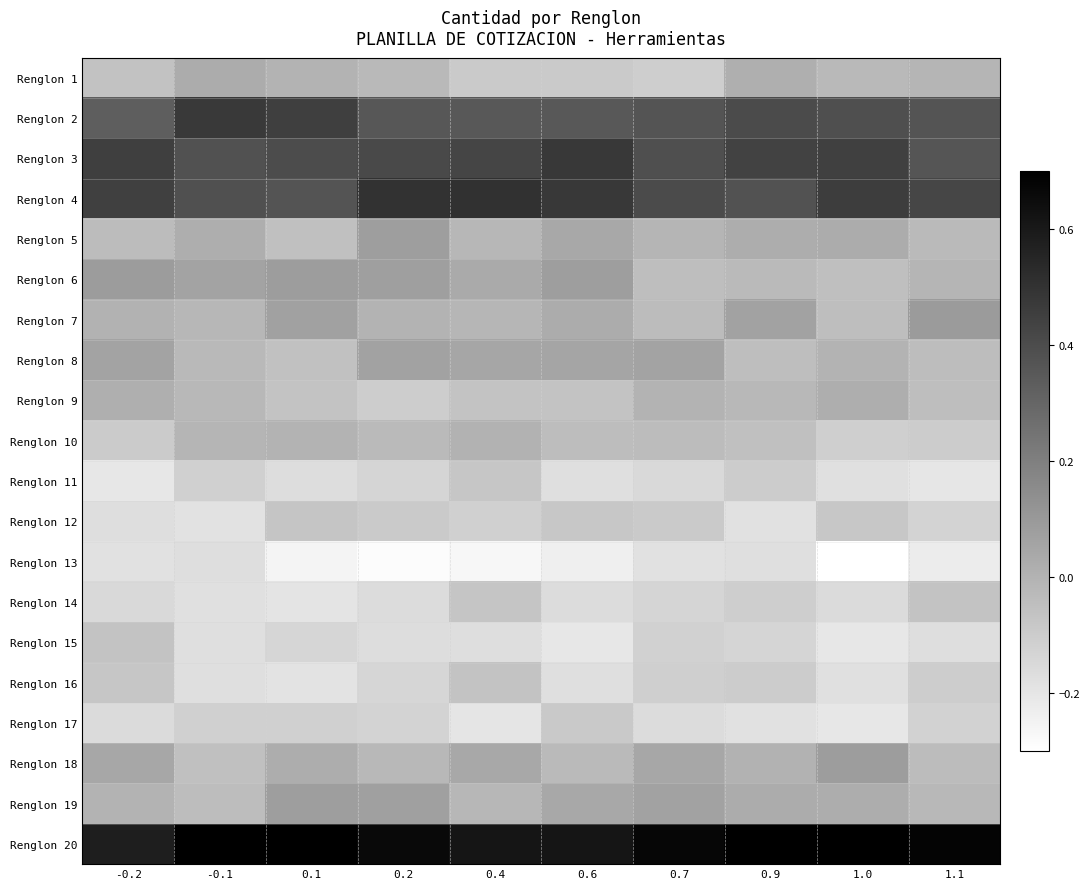

Reading right to left, what are all the values shown in this chart?

Renglon 1: 1.1=-0.0	1.0=-0.0	0.9=0.0	0.7=-0.1	0.6=-0.1	0.4=-0.1	0.2=-0.0	0.1=-0.0	-0.1=0.0	-0.2=-0.1
Renglon 2: 1.1=0.4	1.0=0.4	0.9=0.4	0.7=0.4	0.6=0.4	0.4=0.4	0.2=0.4	0.1=0.5	-0.1=0.5	-0.2=0.3
Renglon 3: 1.1=0.4	1.0=0.4	0.9=0.4	0.7=0.4	0.6=0.5	0.4=0.4	0.2=0.4	0.1=0.4	-0.1=0.4	-0.2=0.5
Renglon 4: 1.1=0.4	1.0=0.5	0.9=0.4	0.7=0.4	0.6=0.5	0.4=0.5	0.2=0.5	0.1=0.4	-0.1=0.4	-0.2=0.4
Renglon 5: 1.1=-0.0	1.0=0.0	0.9=0.0	0.7=-0.0	0.6=0.0	0.4=-0.0	0.2=0.1	0.1=-0.1	-0.1=0.0	-0.2=-0.0
Renglon 6: 1.1=-0.0	1.0=-0.0	0.9=-0.0	0.7=-0.0	0.6=0.1	0.4=0.0	0.2=0.1	0.1=0.1	-0.1=0.1	-0.2=0.1
Renglon 7: 1.1=0.1	1.0=-0.0	0.9=0.1	0.7=-0.0	0.6=0.0	0.4=-0.0	0.2=-0.0	0.1=0.1	-0.1=-0.0	-0.2=0.0
Renglon 8: 1.1=-0.0	1.0=-0.0	0.9=-0.0	0.7=0.1	0.6=0.1	0.4=0.0	0.2=0.1	0.1=-0.1	-0.1=-0.0	-0.2=0.1
Renglon 9: 1.1=-0.0	1.0=0.0	0.9=-0.0	0.7=-0.0	0.6=-0.1	0.4=-0.1	0.2=-0.1	0.1=-0.1	-0.1=-0.0	-0.2=0.0
Renglon 10: 1.1=-0.1	1.0=-0.1	0.9=-0.1	0.7=-0.0	0.6=-0.0	0.4=0.0	0.2=-0.0	0.1=-0.0	-0.1=-0.0	-0.2=-0.1
Renglon 11: 1.1=-0.2	1.0=-0.2	0.9=-0.1	0.7=-0.1	0.6=-0.2	0.4=-0.1	0.2=-0.1	0.1=-0.2	-0.1=-0.1	-0.2=-0.2
Renglon 12: 1.1=-0.1	1.0=-0.1	0.9=-0.2	0.7=-0.1	0.6=-0.1	0.4=-0.1	0.2=-0.1	0.1=-0.1	-0.1=-0.2	-0.2=-0.2
Renglon 13: 1.1=-0.2	1.0=-0.3	0.9=-0.2	0.7=-0.2	0.6=-0.2	0.4=-0.3	0.2=-0.3	0.1=-0.3	-0.1=-0.2	-0.2=-0.2
Renglon 14: 1.1=-0.1	1.0=-0.2	0.9=-0.1	0.7=-0.1	0.6=-0.2	0.4=-0.1	0.2=-0.2	0.1=-0.2	-0.1=-0.2	-0.2=-0.1
Renglon 15: 1.1=-0.2	1.0=-0.2	0.9=-0.1	0.7=-0.1	0.6=-0.2	0.4=-0.2	0.2=-0.2	0.1=-0.1	-0.1=-0.2	-0.2=-0.1
Renglon 16: 1.1=-0.1	1.0=-0.2	0.9=-0.1	0.7=-0.1	0.6=-0.2	0.4=-0.1	0.2=-0.1	0.1=-0.2	-0.1=-0.2	-0.2=-0.1
Renglon 17: 1.1=-0.1	1.0=-0.2	0.9=-0.2	0.7=-0.2	0.6=-0.1	0.4=-0.2	0.2=-0.1	0.1=-0.1	-0.1=-0.1	-0.2=-0.2
Renglon 18: 1.1=-0.0	1.0=0.1	0.9=0.0	0.7=0.0	0.6=-0.0	0.4=0.0	0.2=-0.0	0.1=0.0	-0.1=-0.1	-0.2=0.0
Renglon 19: 1.1=-0.0	1.0=0.0	0.9=0.0	0.7=0.1	0.6=0.0	0.4=-0.0	0.2=0.1	0.1=0.1	-0.1=-0.0	-0.2=-0.0
Renglon 20: 1.1=0.7	1.0=0.7	0.9=0.7	0.7=0.7	0.6=0.6	0.4=0.6	0.2=0.7	0.1=0.7	-0.1=0.7	-0.2=0.6